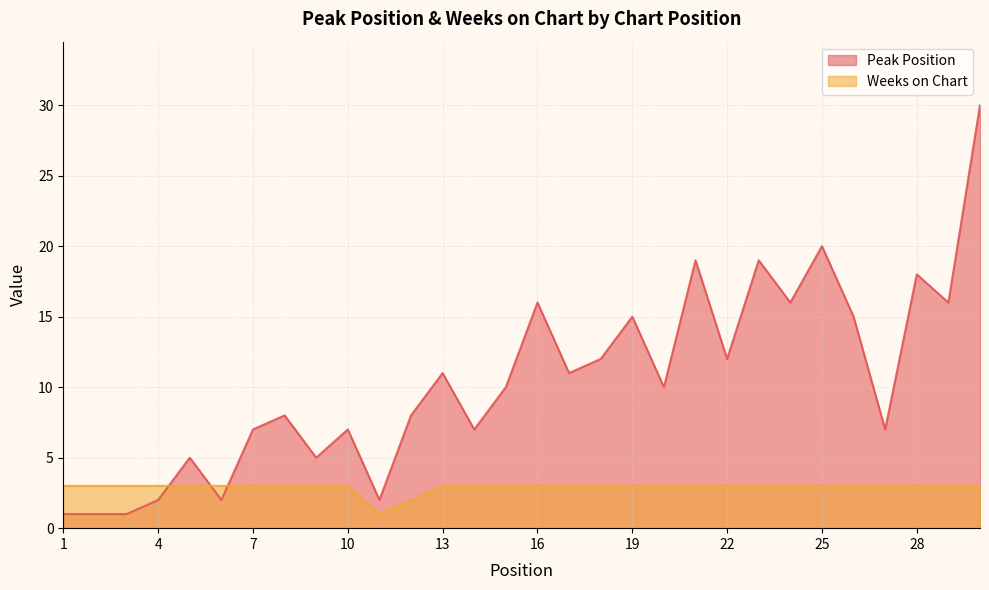

Does the chart display data point markers on the line(s)?

No